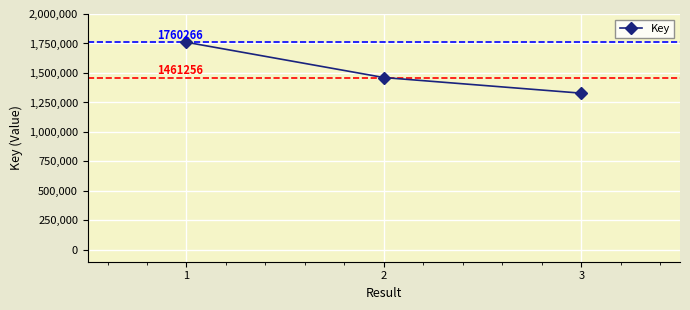

What is the average value?

1516777